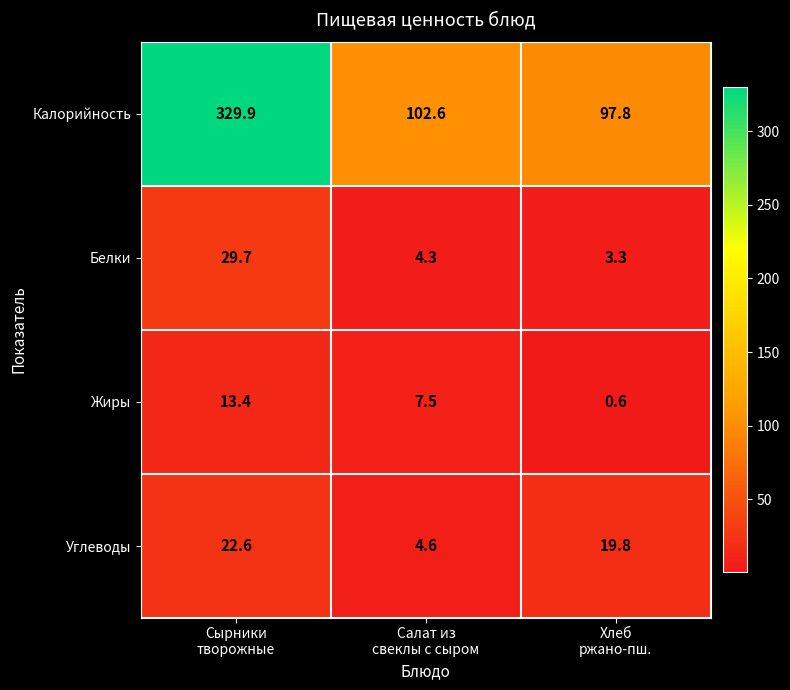

What is the lowest value of the Калорийность series?

97.8